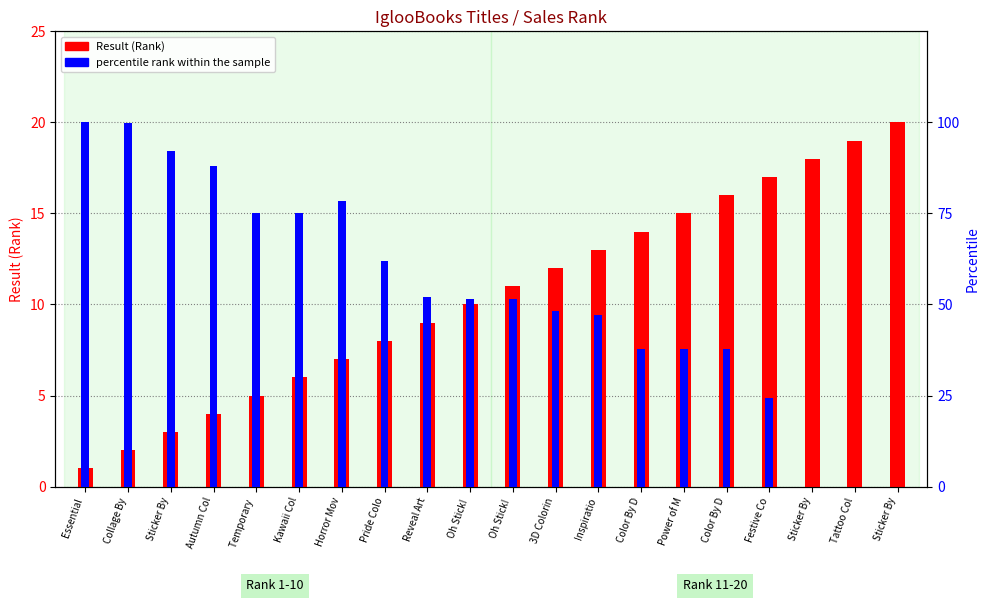

At how many categories does at least one series exceed 29?

16